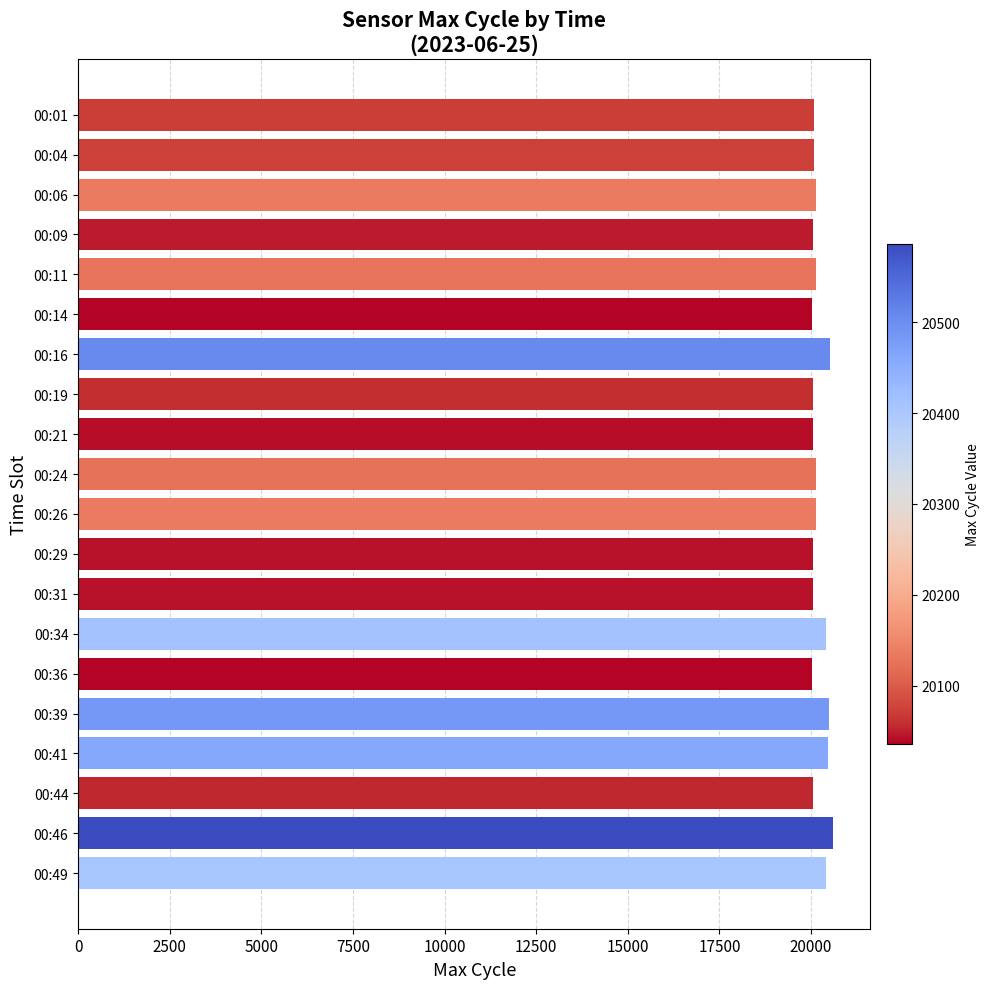

What is the sum of all values?

403888